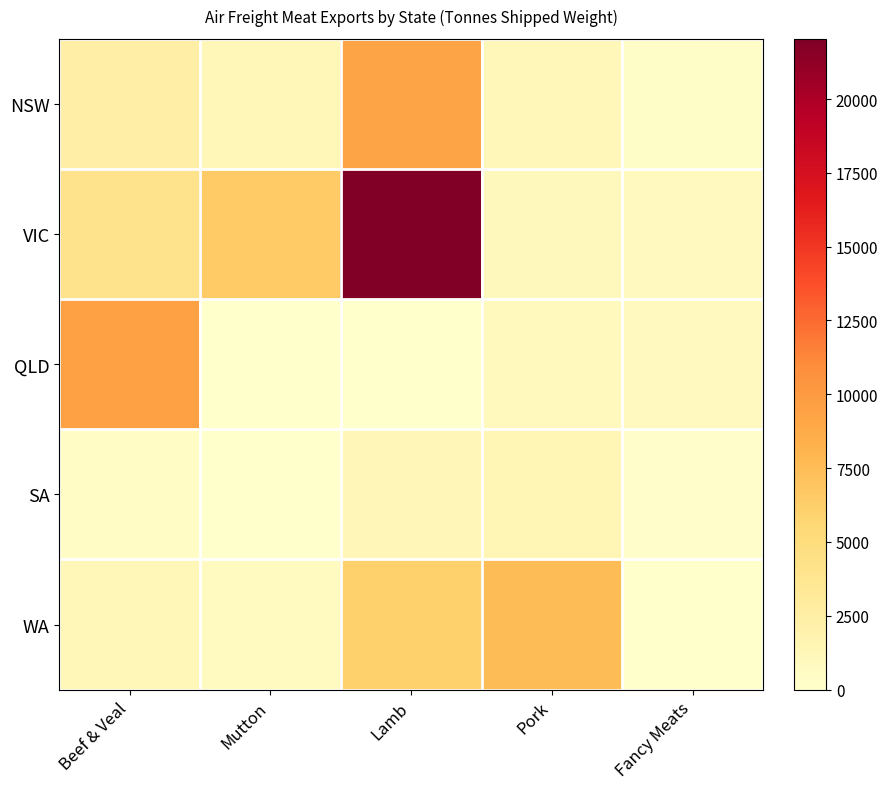

Reading left to right, extract all data points from this chart.

NSW: Beef & Veal=2342.0	Mutton=1283.3	Lamb=9264.4	Pork=1155.5	Fancy Meats=314.0
VIC: Beef & Veal=4070.0	Mutton=6506.0	Lamb=22036.2	Pork=957.3	Fancy Meats=843.5
QLD: Beef & Veal=9515.5	Mutton=0.0	Lamb=6.6	Pork=928.2	Fancy Meats=806.8
SA: Beef & Veal=370.4	Mutton=17.5	Lamb=1301.8	Pork=1512.9	Fancy Meats=129.9
WA: Beef & Veal=1232.7	Mutton=721.5	Lamb=6055.0	Pork=7506.3	Fancy Meats=0.0